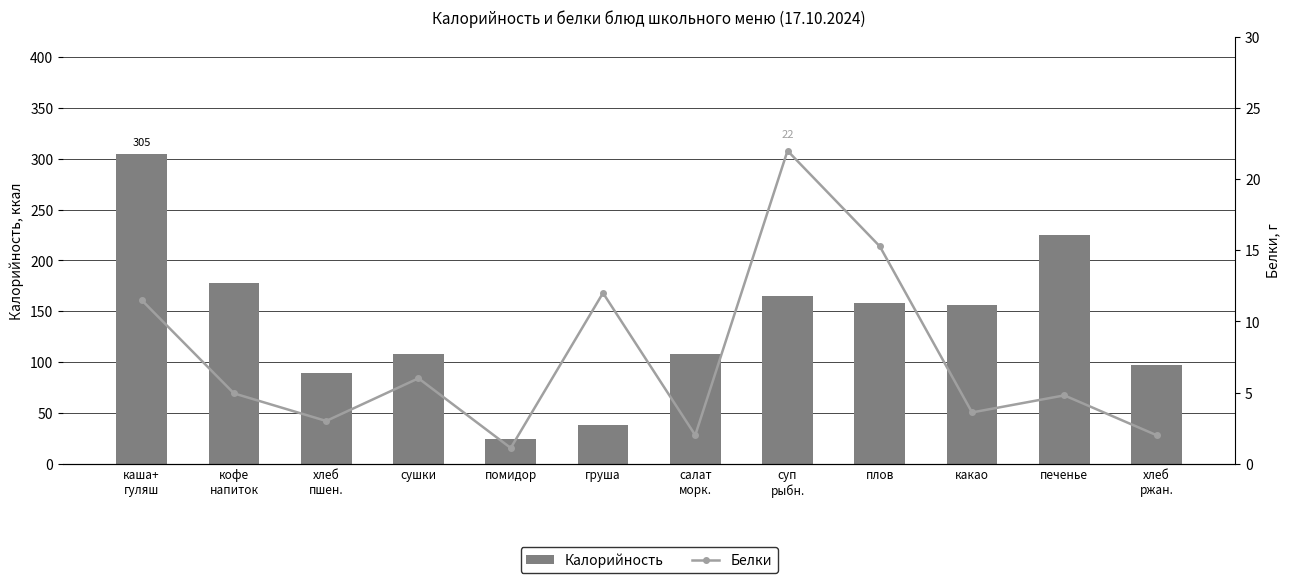

Between сушки and хлеб
пшен., which is larger?

сушки